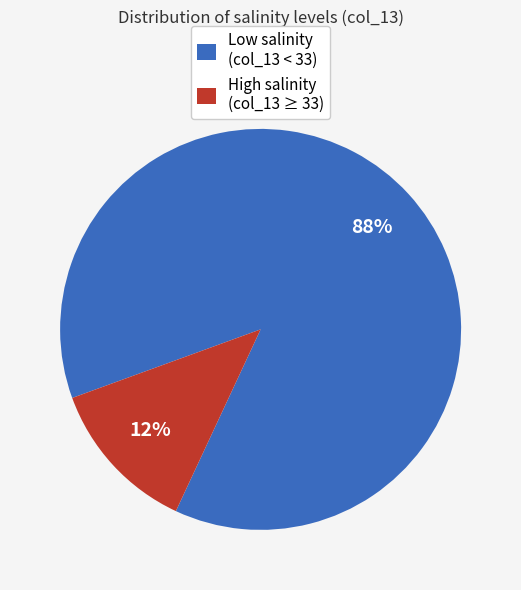

Combined, do High salinity (col_13 ≥ 33) and Low salinity (col_13 < 33) account for over 50%?

Yes